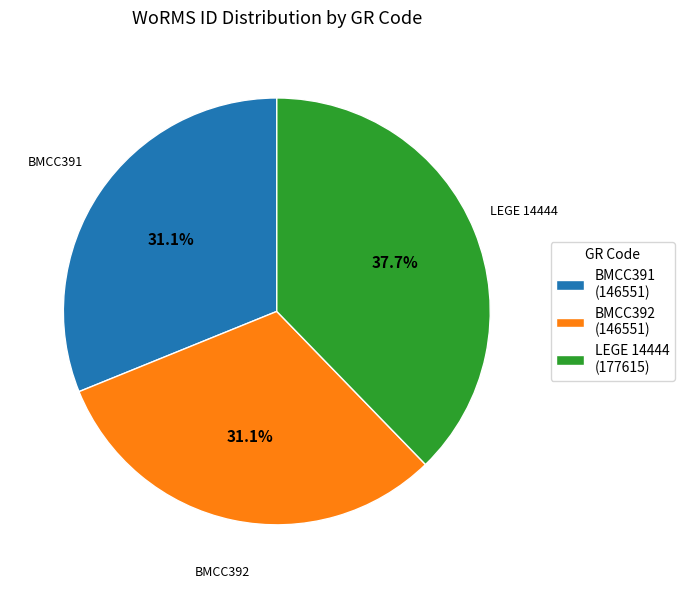

Count the number of slices in the pie.

3